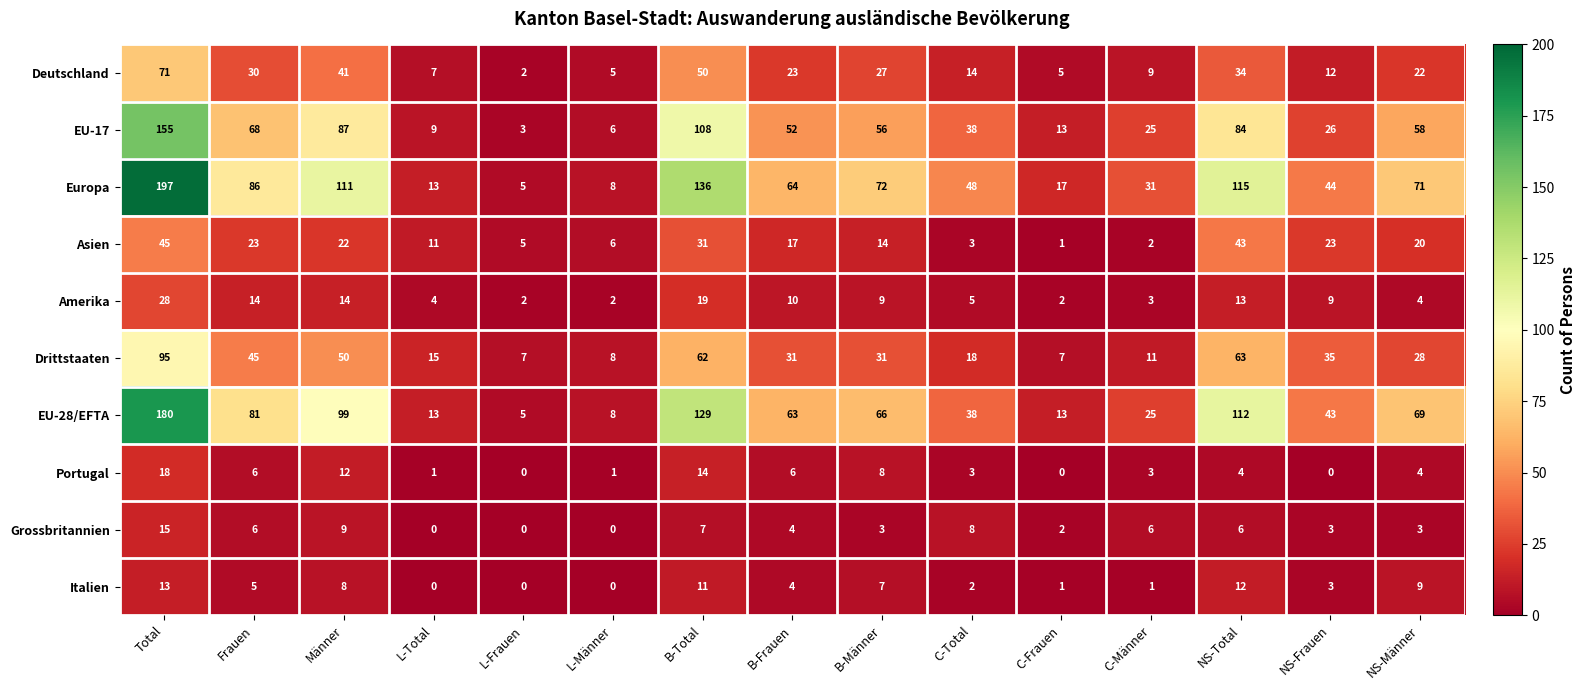

What is the difference between the second highest and minimum values in the Grossbritannien series?

9